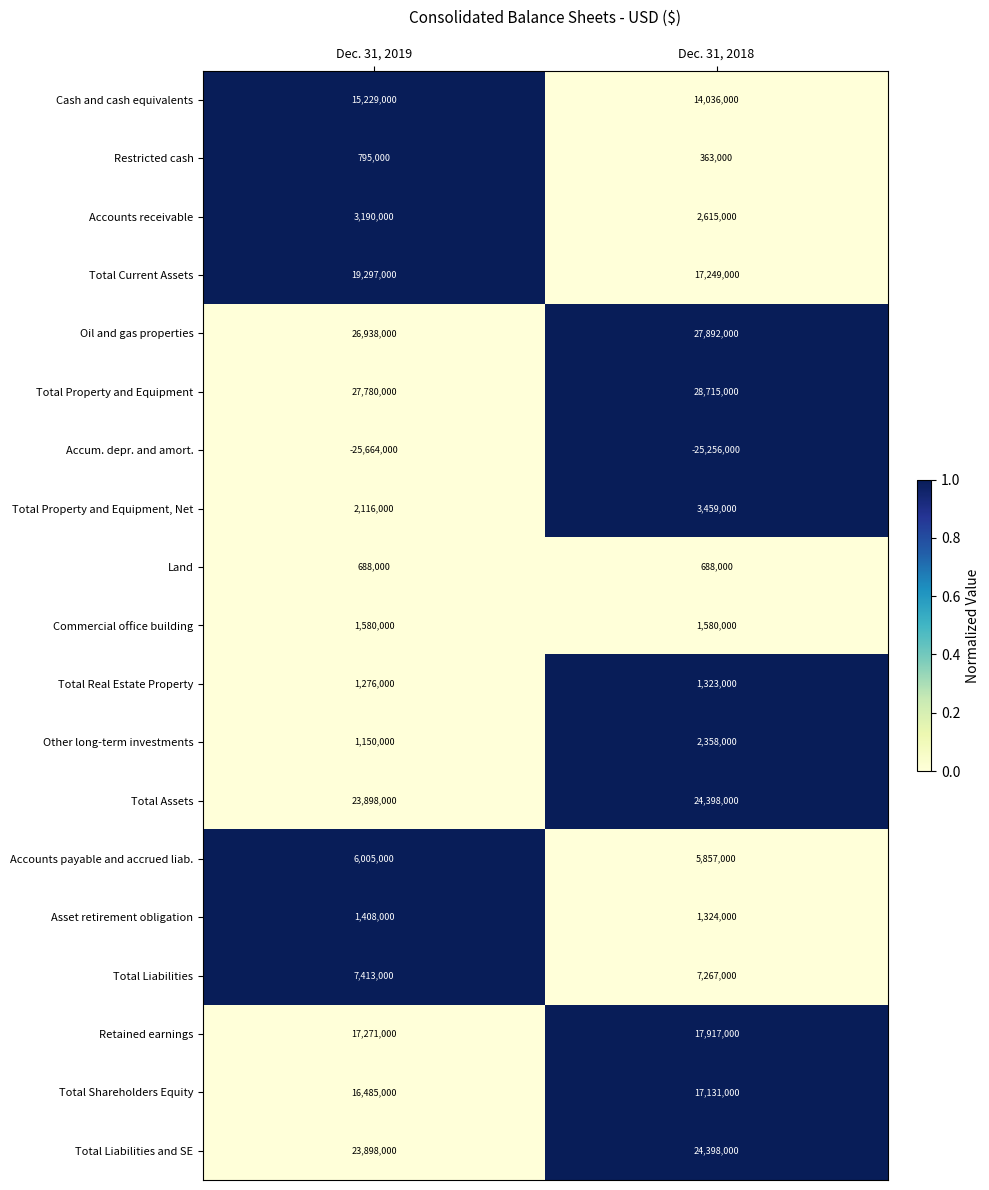

What is the sum of the Commercial office building values at Dec. 31, 2018 and Dec. 31, 2019?

3160000